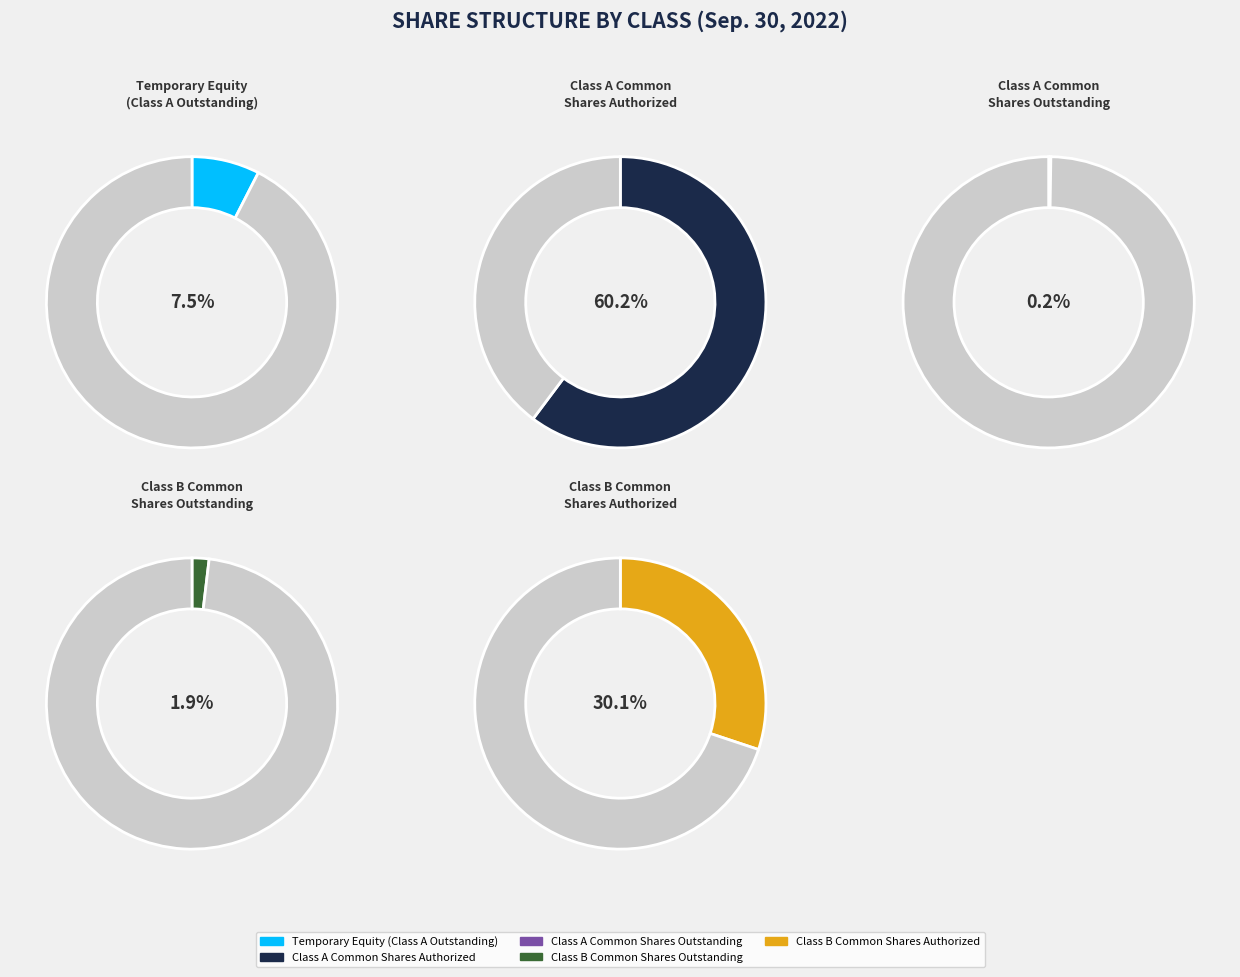

Which category accounts for the majority?

Class A Common
Shares Authorized